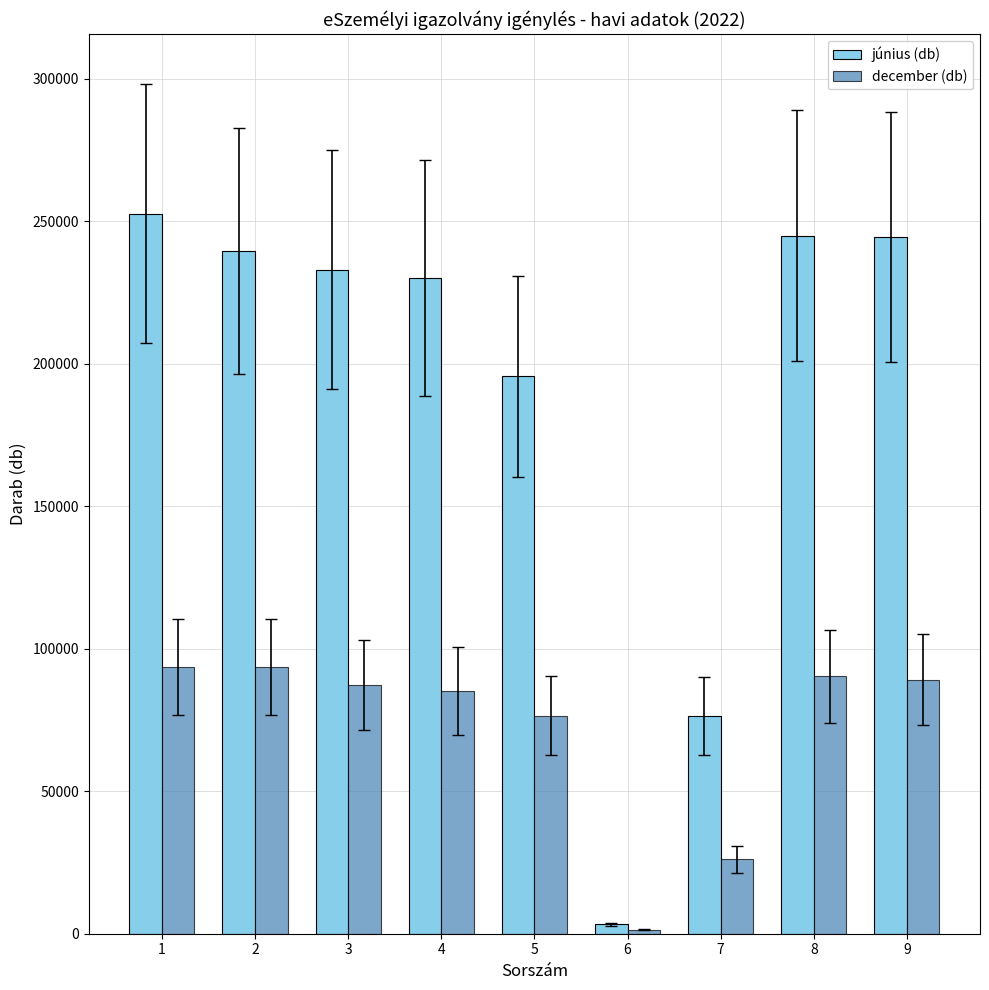

What is the value of the december (db) bar at the 4th from the left?

85113